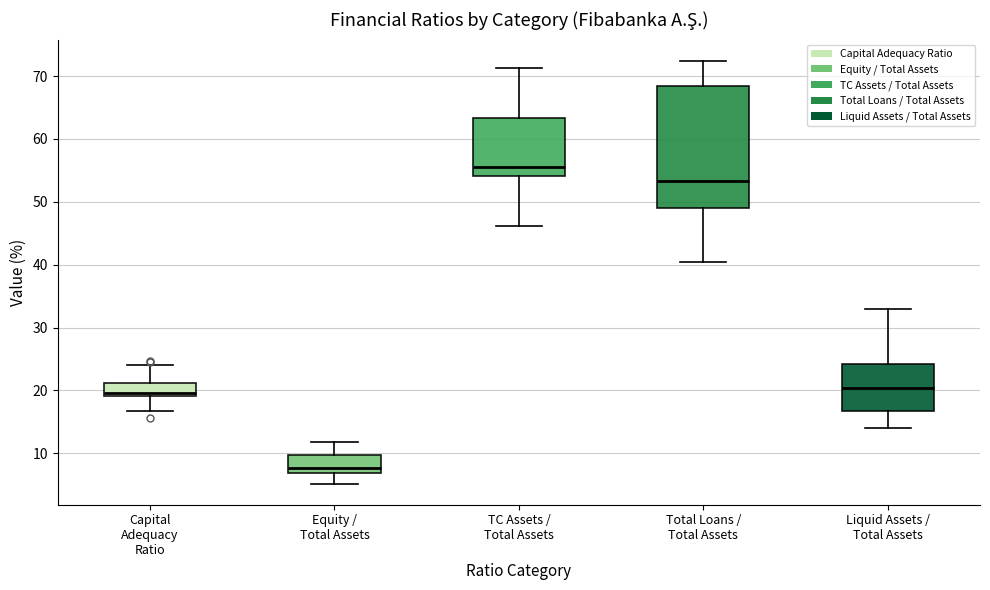

Which box's median line is the highest?

TC Assets / Total Assets